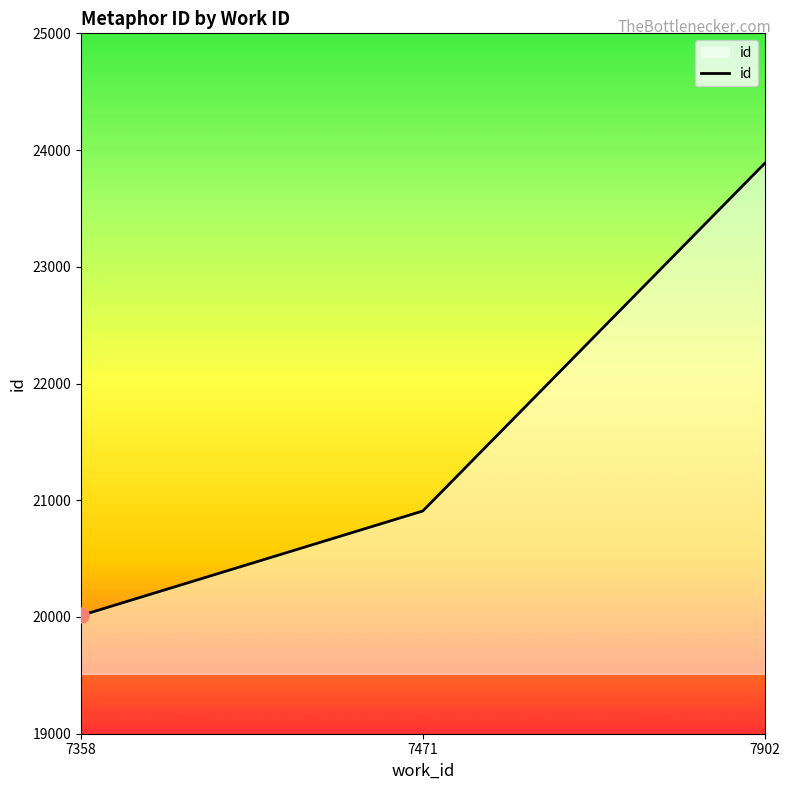

Which has a higher value, 7358 or 7471?

7471